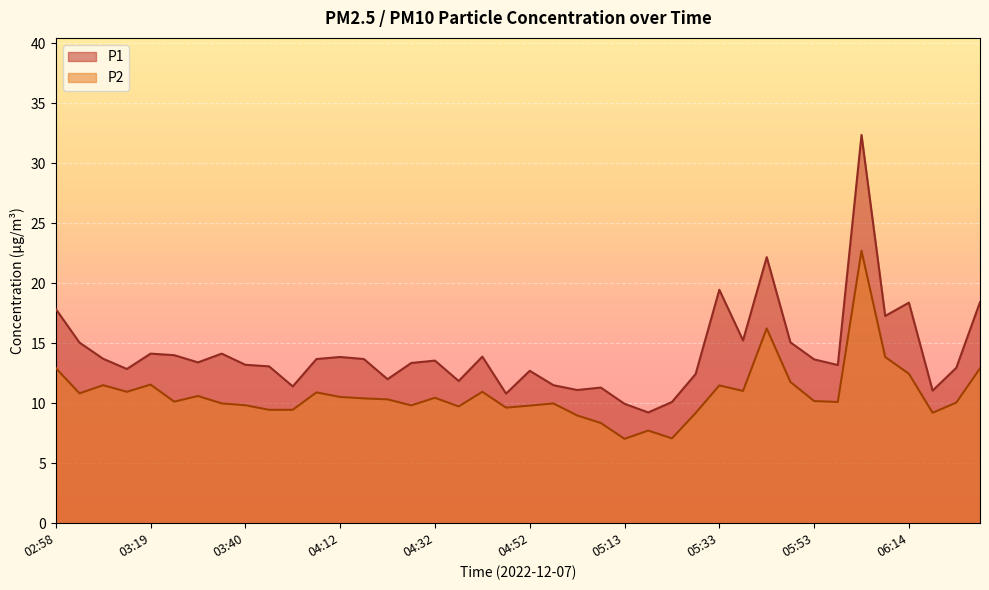

Rank the series at 06:04 from highest to lowest value.

P1, P2